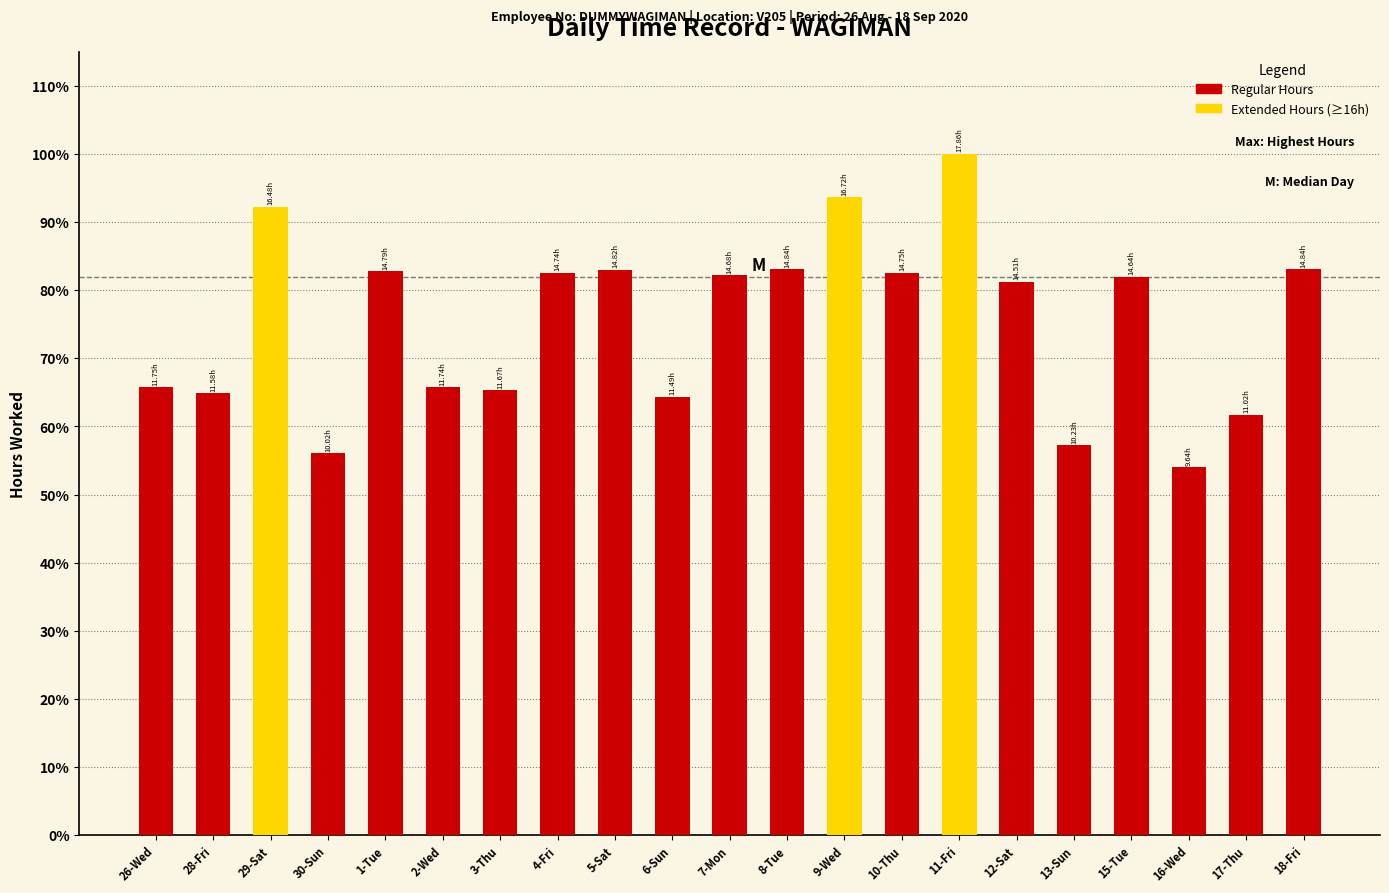

What is the change in value from 29-Sat to 18-Fri?

-9.2